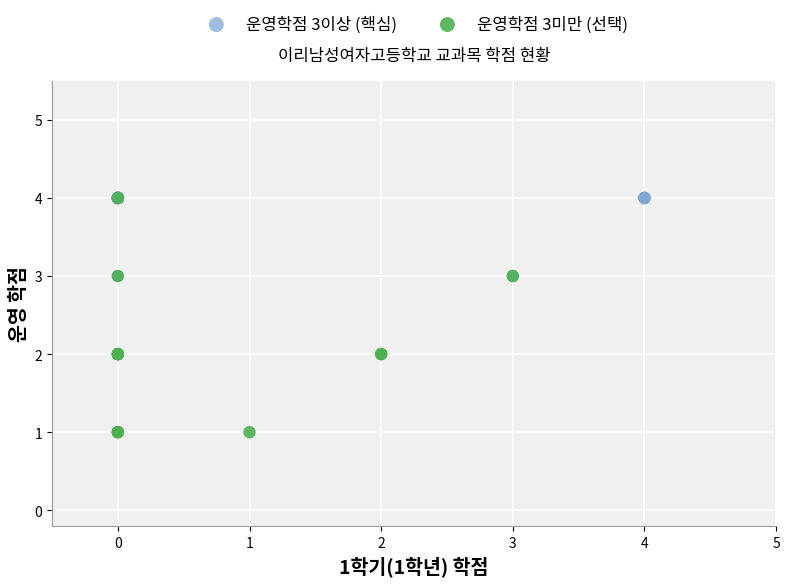

Which series has the largest Y range (max minus min)?

운영학점 3미만 (선택)